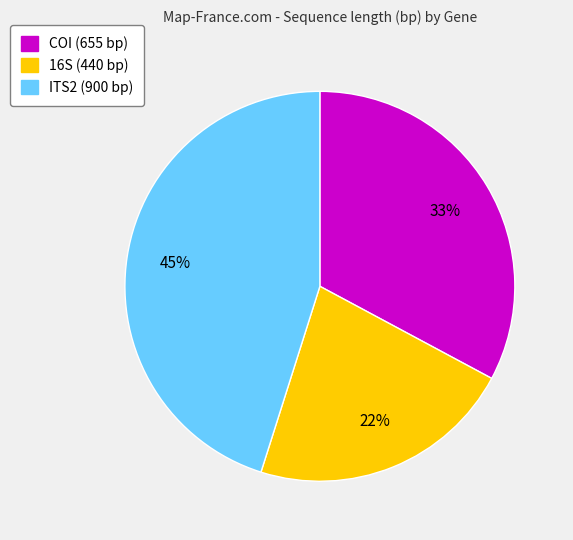

Combined, do 16S and COI account for over 50%?

Yes